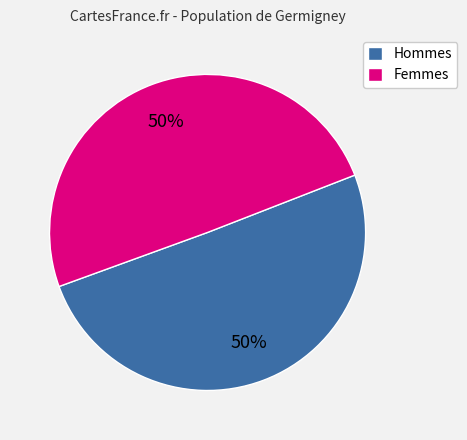

Combined, do Femmes and Hommes account for over 50%?

Yes